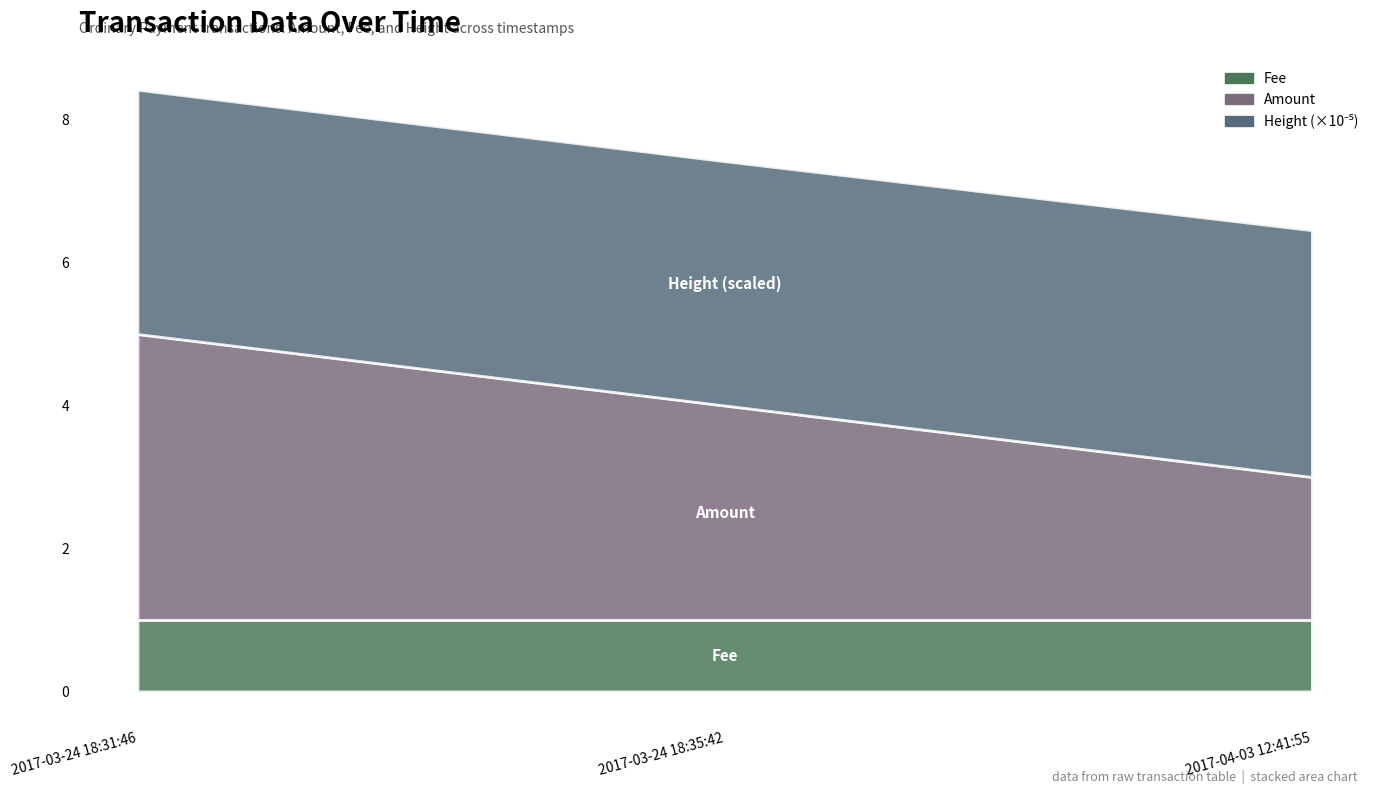

What is the difference between the maximum and minimum values in the Height series?

3460.0